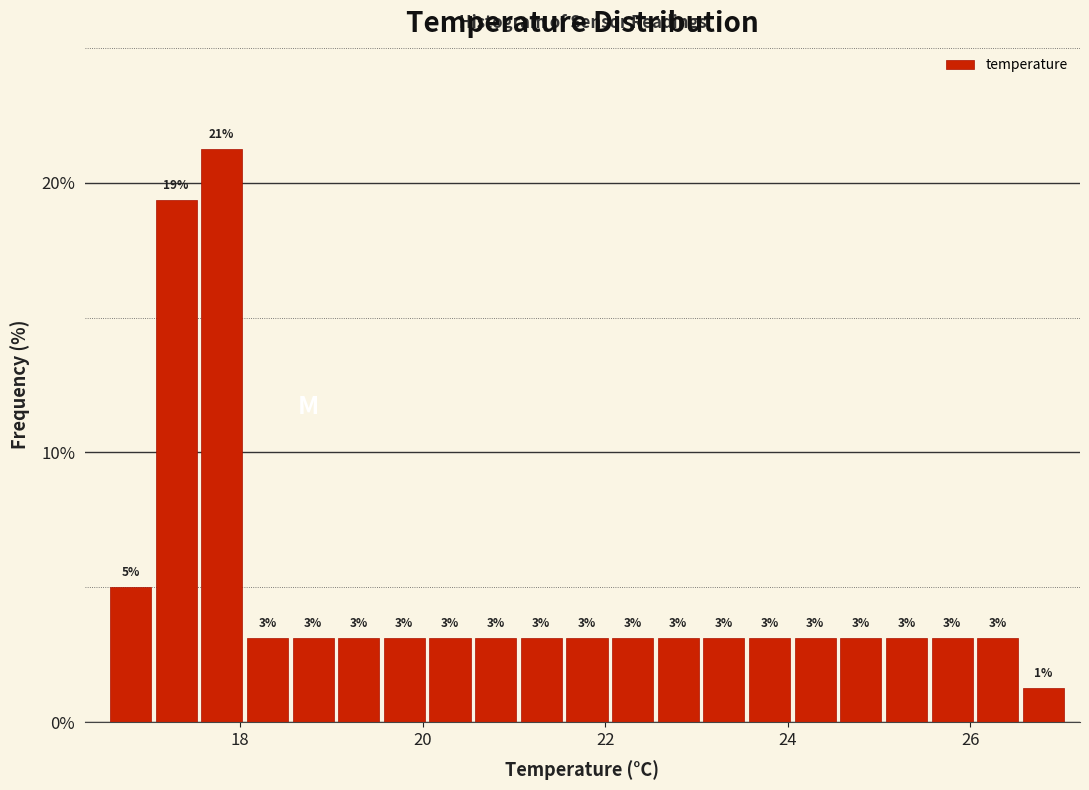

Around what value on the x-axis is the tallest bar? Give the approximate position of its centre, as read against the axis.

17.8